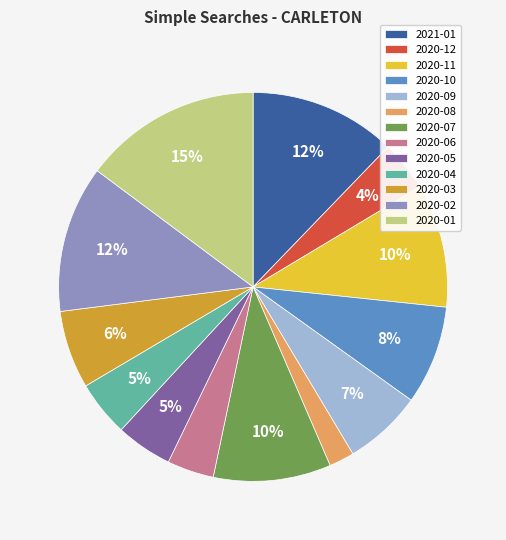

Count the number of slices in the pie.

13